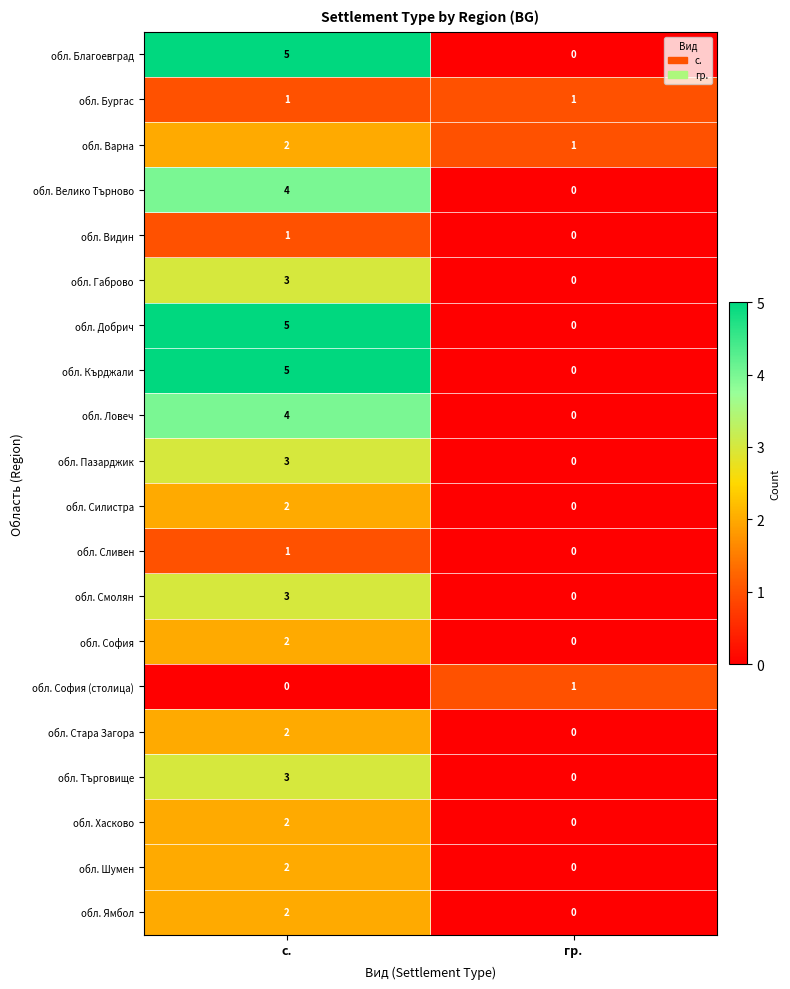

List the labels in order of обл. Силистра value, smallest first.

гр., с.